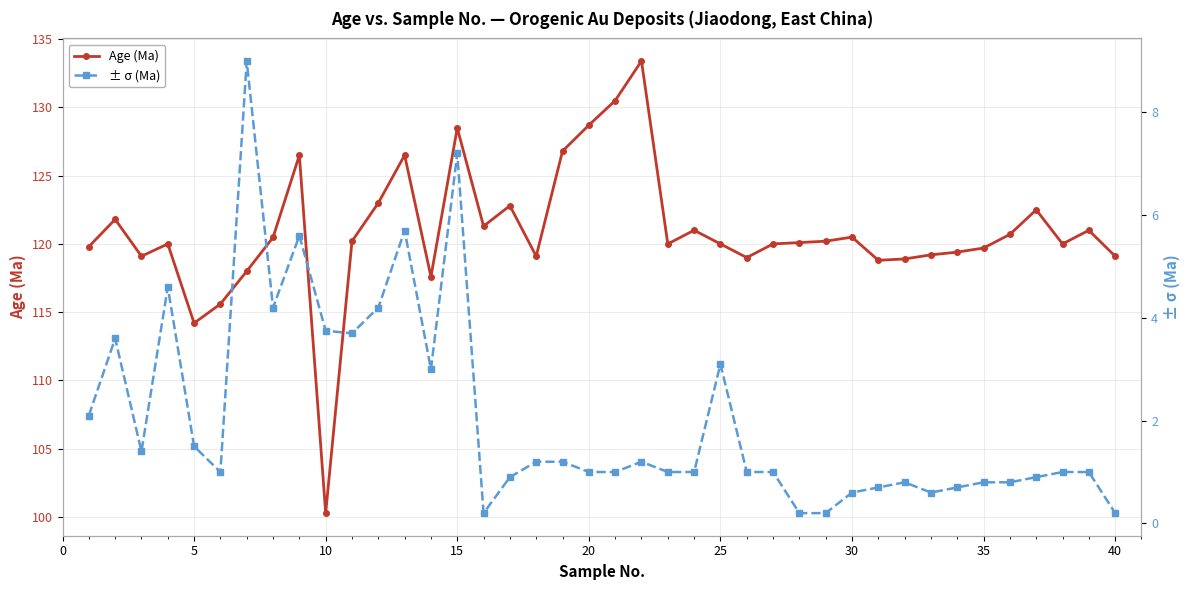

The Age (Ma) series shows 120.0 at 25. True or false?

True